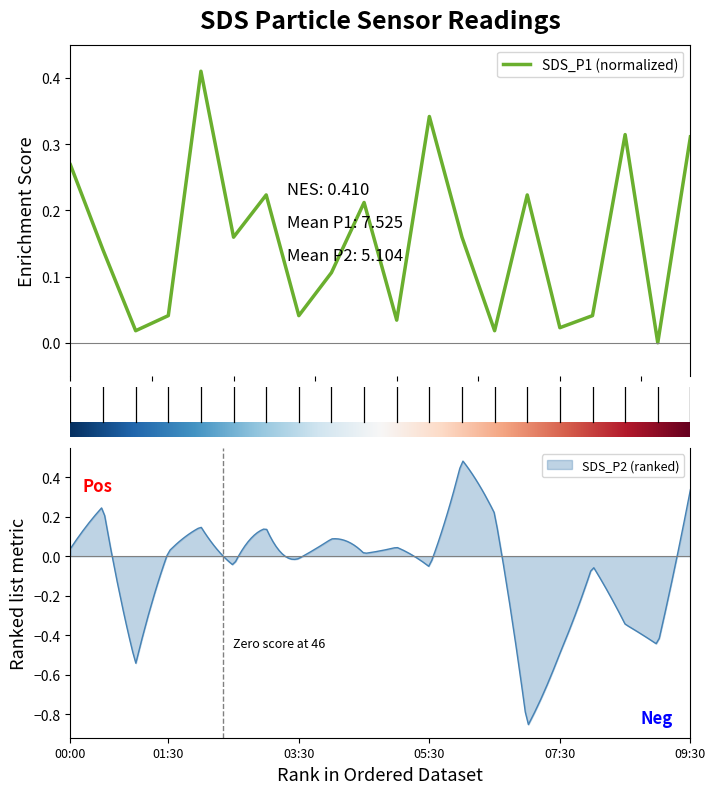

How many categories are shown in the chart?

20